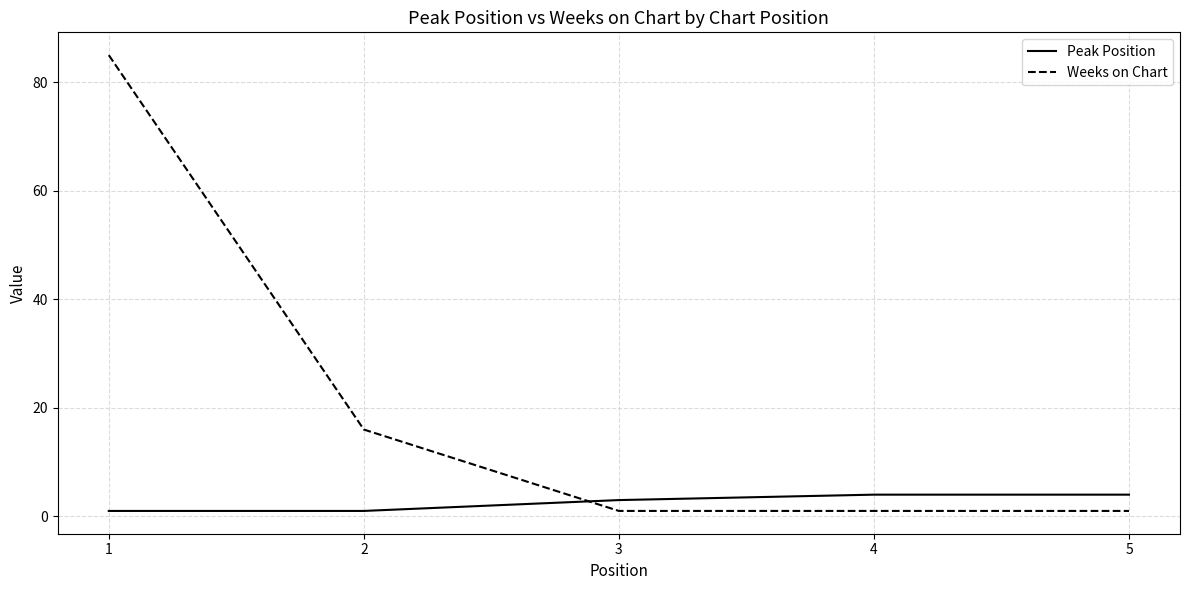

Reading left to right, what are all the values shown in this chart?

Peak Position: 1	1	3	4	4
Weeks on Chart: 85	16	1	1	1